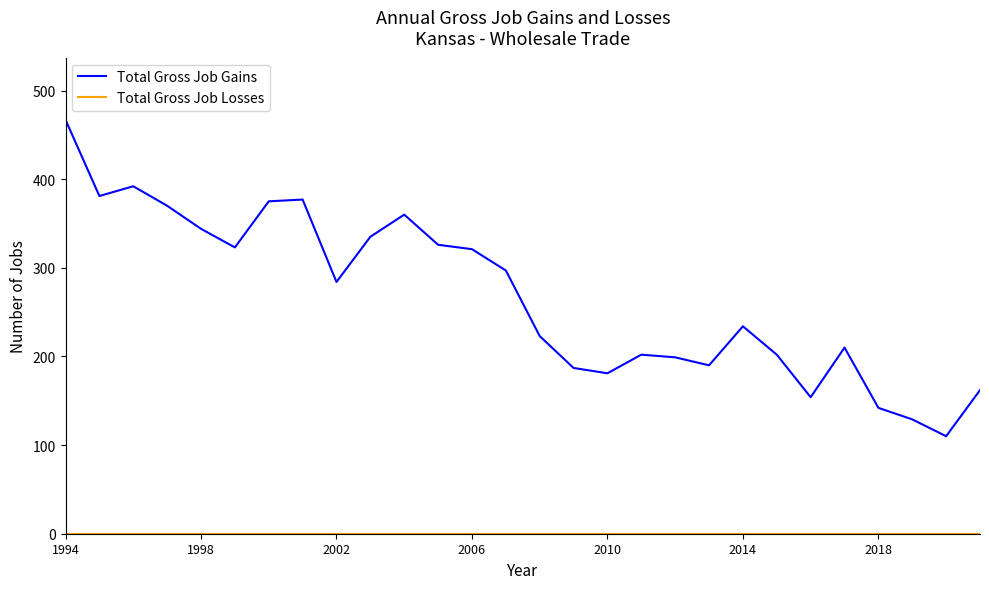

Which series has the largest total across all categories?

Total Gross Job Gains